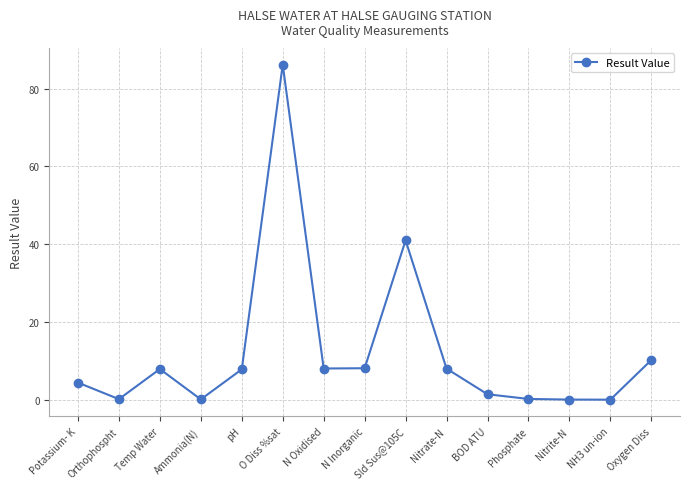

How many lines are shown in the chart?

1